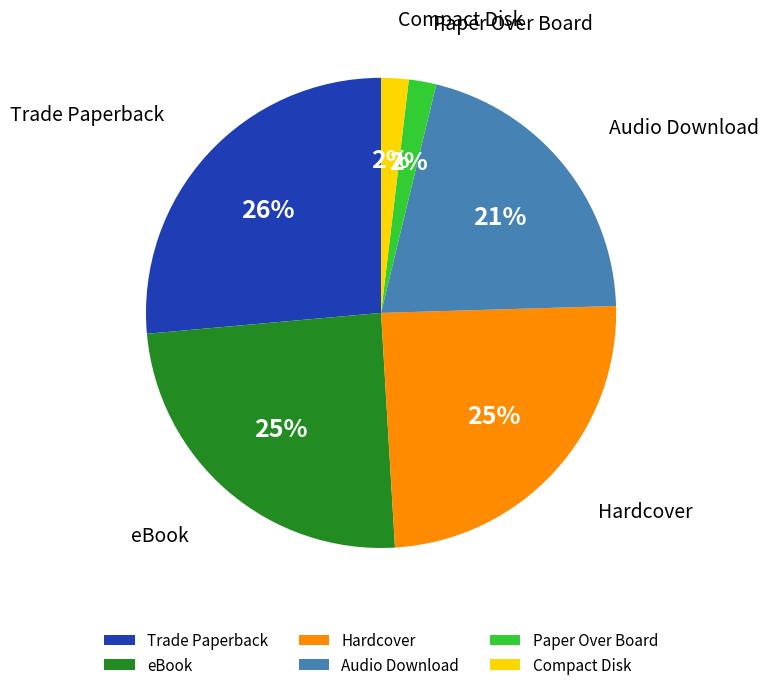

Is it true that Hardcover is 25% of the pie?

True